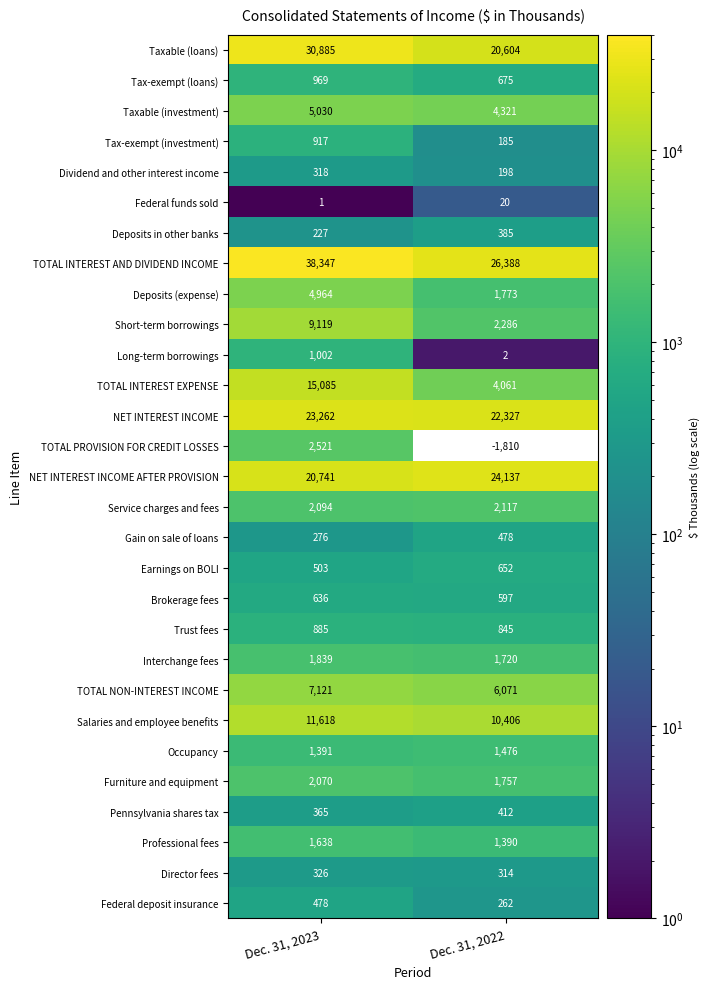

What is the difference between the highest and lowest values at Dec. 31, 2023?

38346